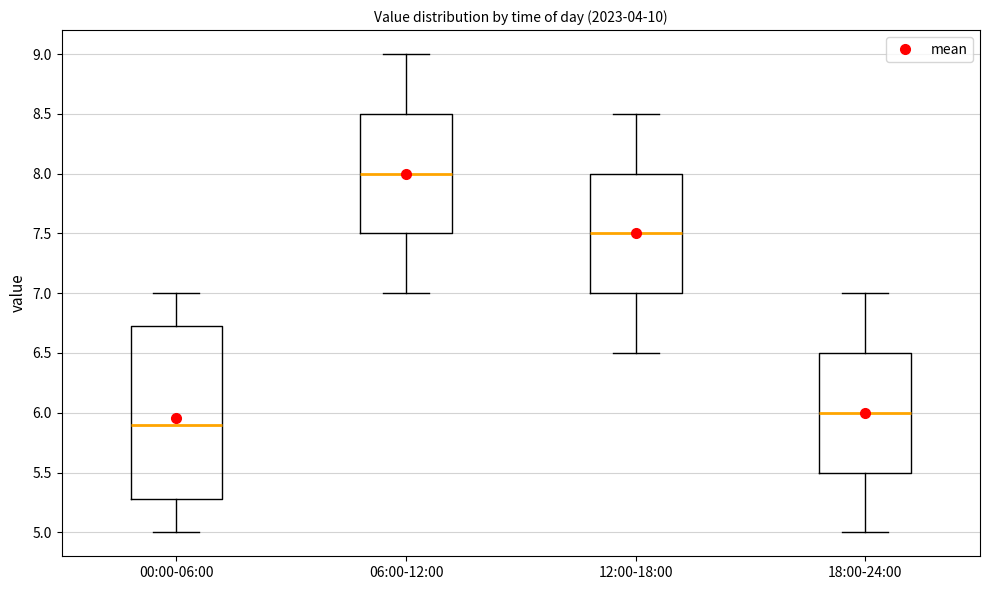

Comparing the boxes themselves (not the whiskers), which one is the tallest?

00:00-06:00